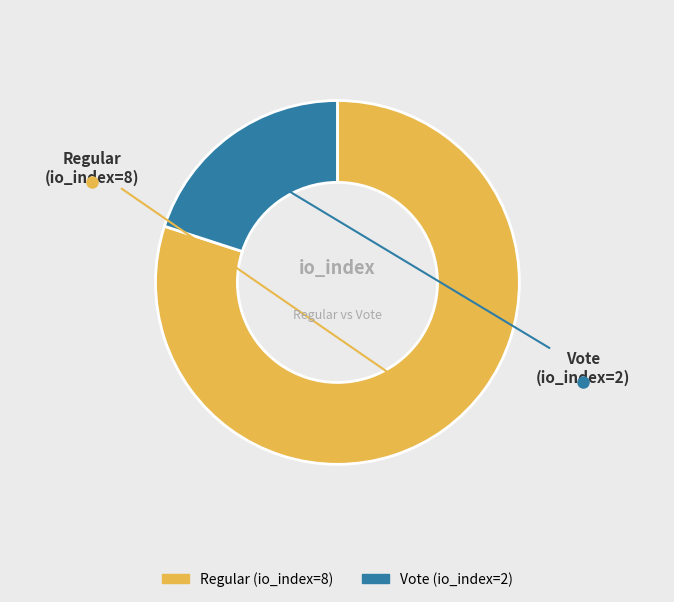

Approximately how many times larger is the value at Regular compared to Vote?

4.0